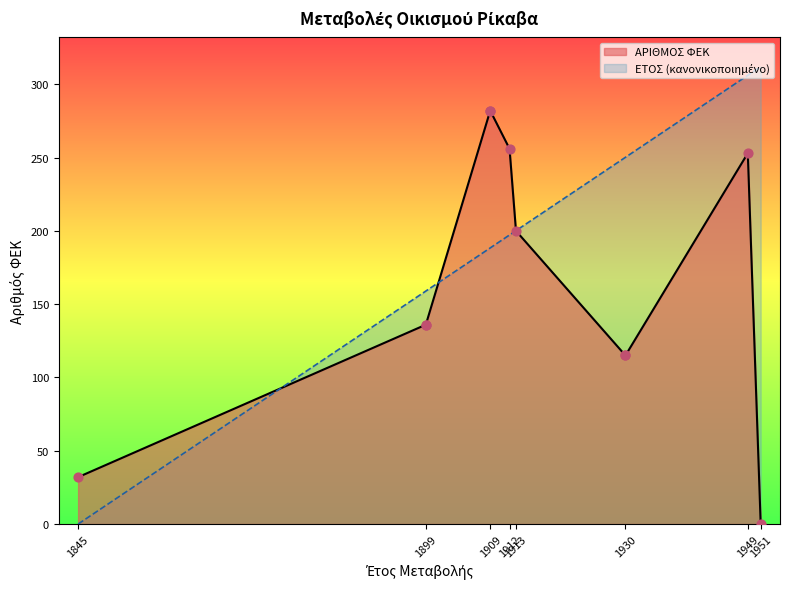

Is the value of ΕΤΟΣ ΜΕΤΑΒΟΛΗΣ at 1845 greater than the value of ΑΡΙΘΜΟΣ ΦΕΚ at 1912?

No